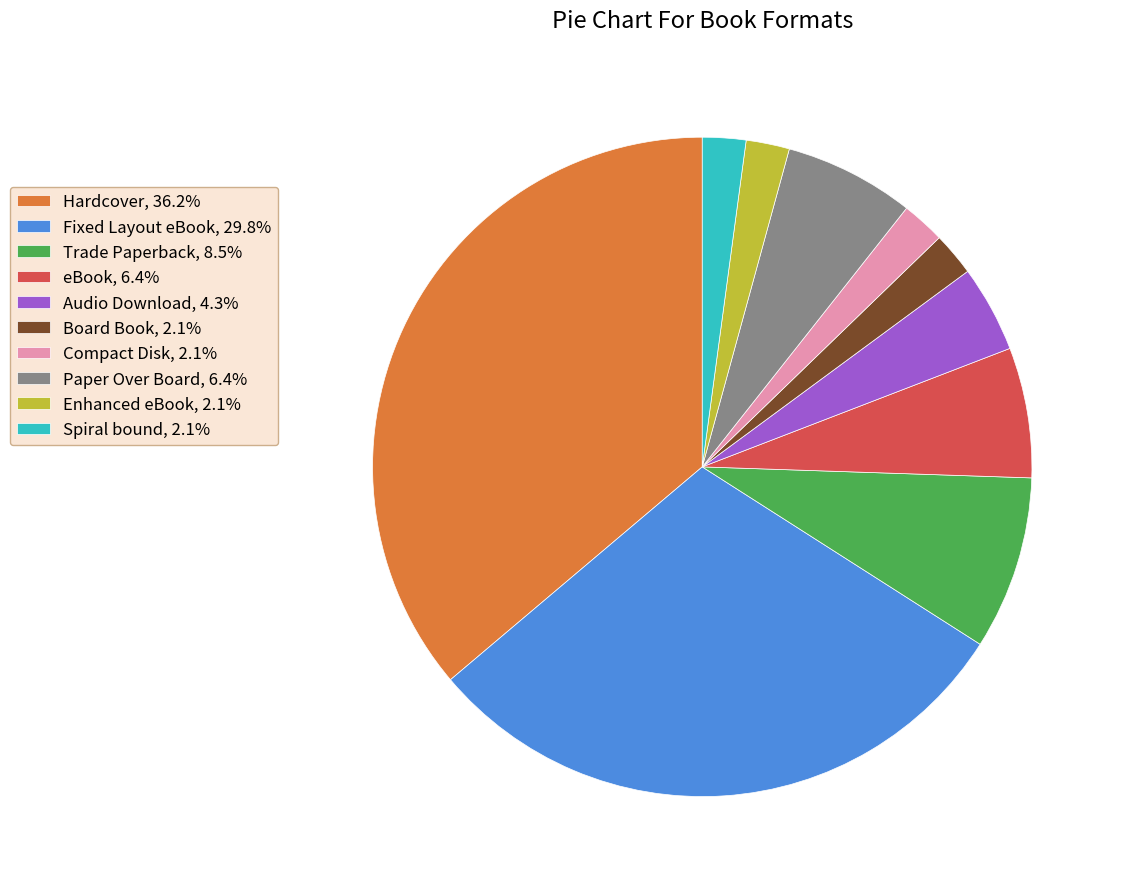

Is the sum of Board Book, 2.1% and Enhanced eBook, 2.1% greater than half?

No